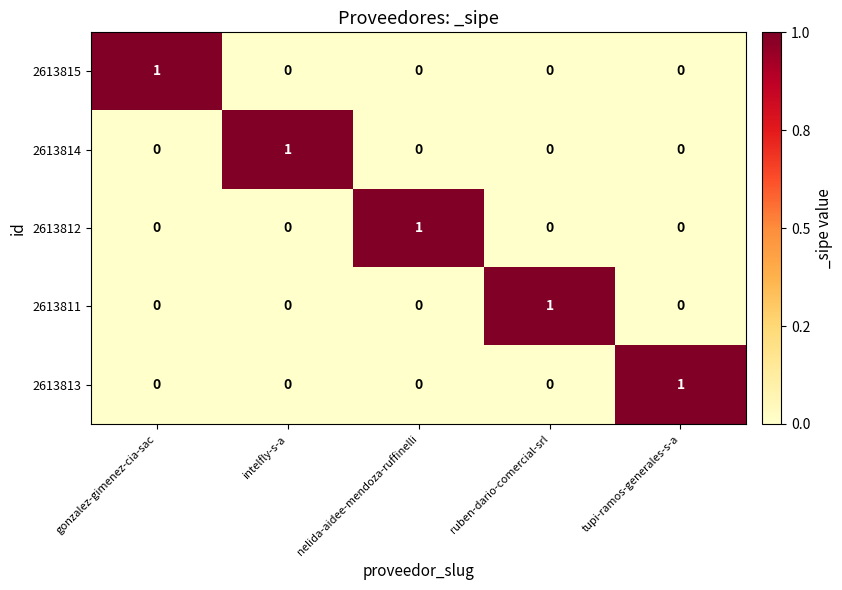

True or false: 2613815 has a value of 1 at gonzalez-gimenez-cia-sac.

True